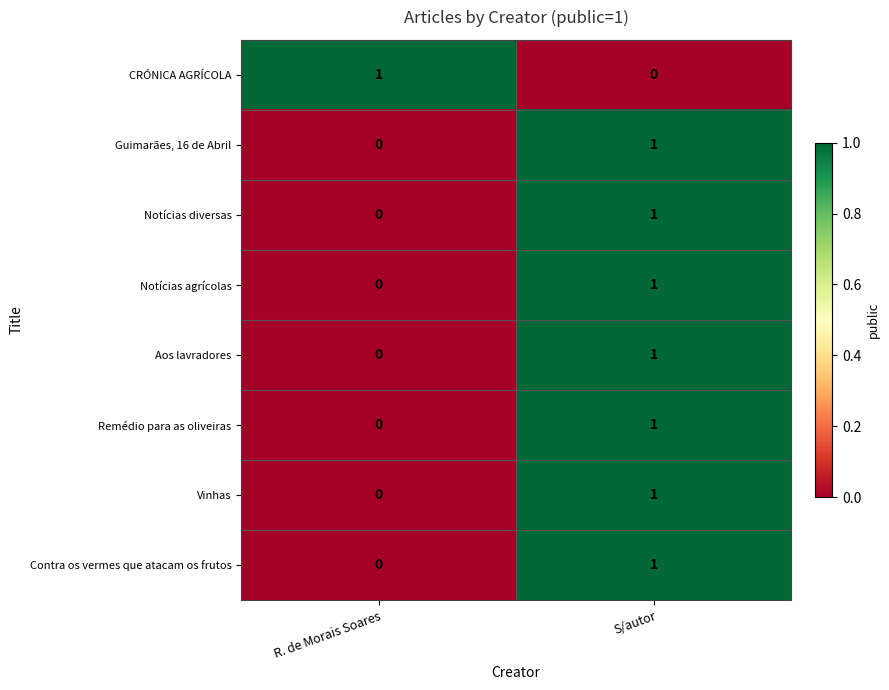

At which label does Notícias diversas reach its minimum?

R. de Morais Soares